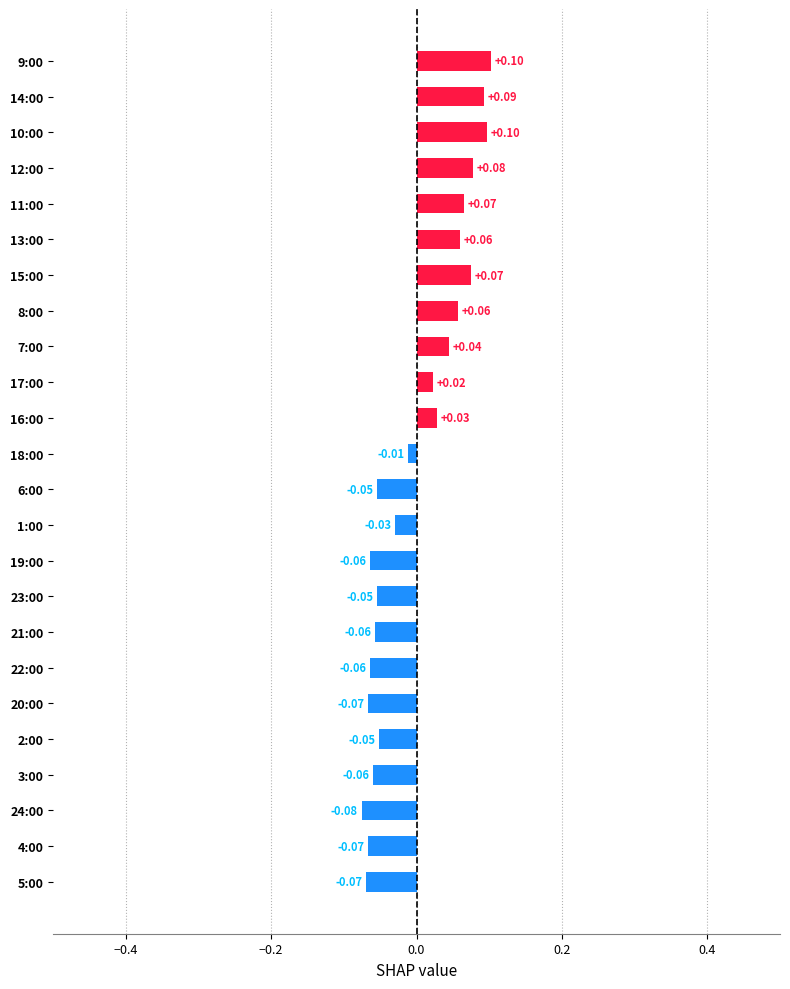

What is the change in value from 21:00 to 9:00?

+0.2